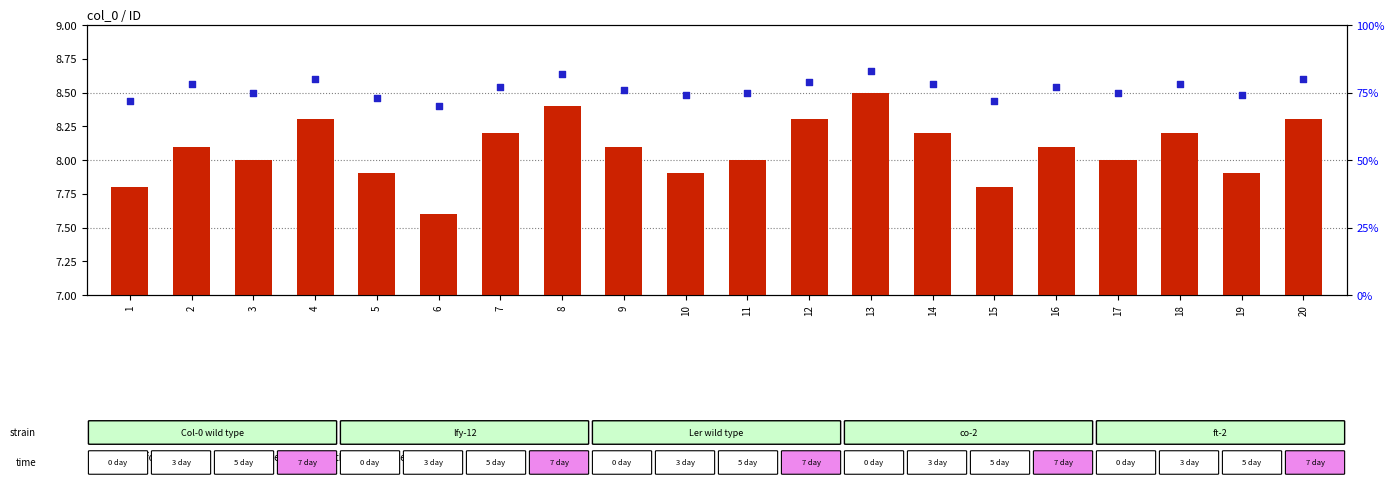

What are all the series names shown in the legend?

transformed count, percentile rank within the sample